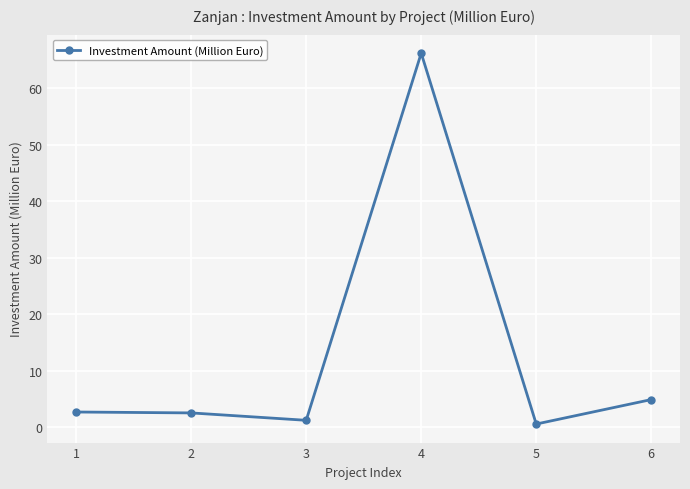

What is the difference between the values at 3 and 2?

1.3